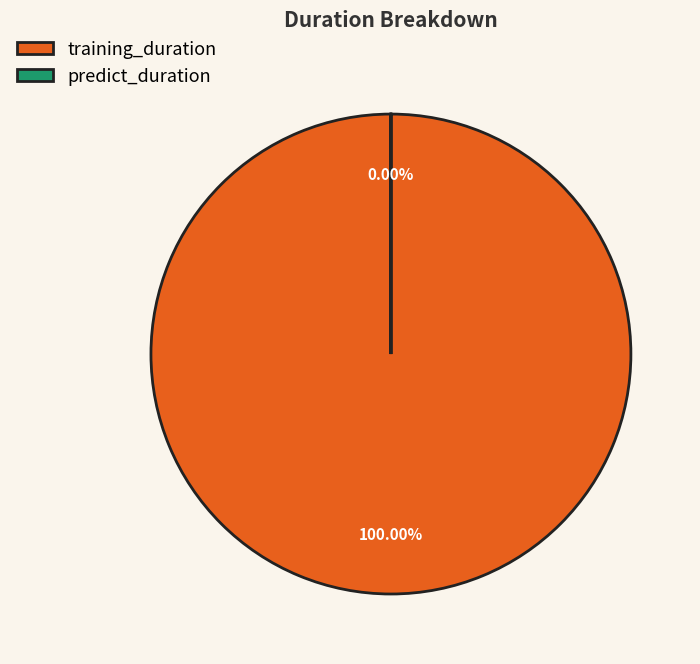

To the nearest percent, what portion does training_duration represent?

100%